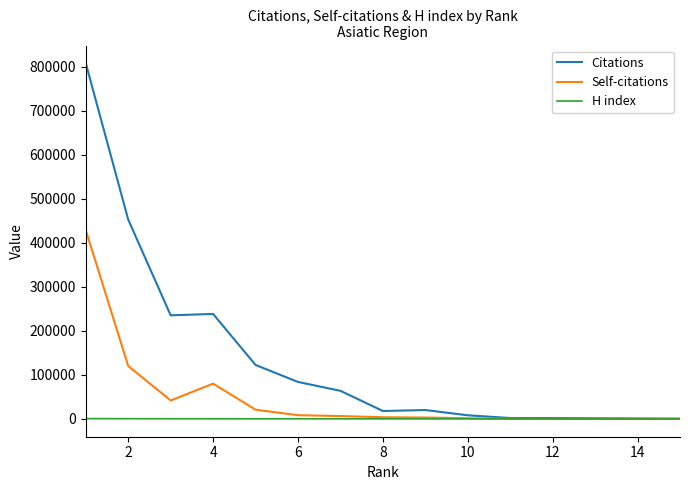

Rank the series by their maximum value, from lowest to highest.

H index, Self-citations, Citations